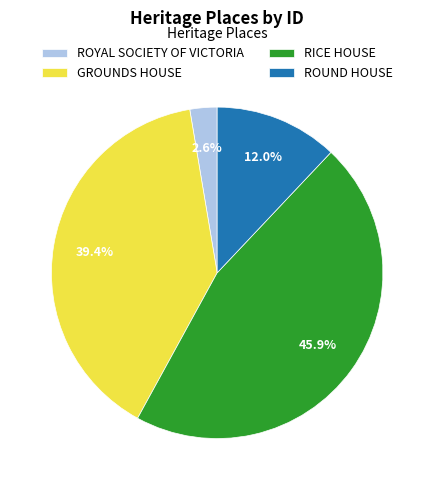

Does RICE HOUSE account for over 50% of the chart?

No